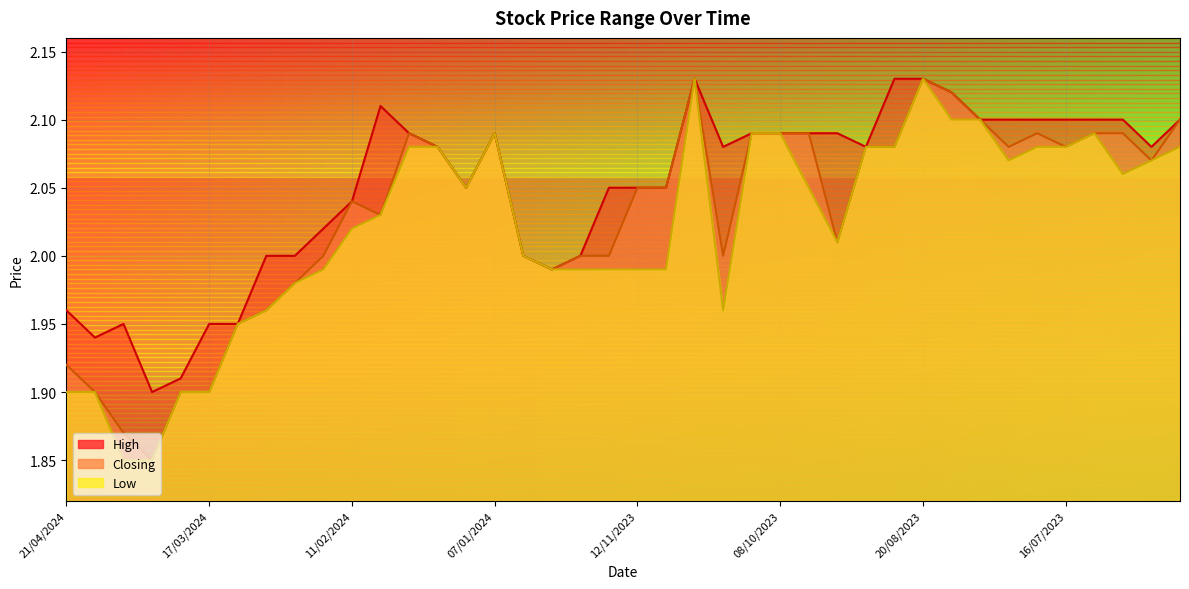

What is the label of the 34th point from the right?

10/03/2024